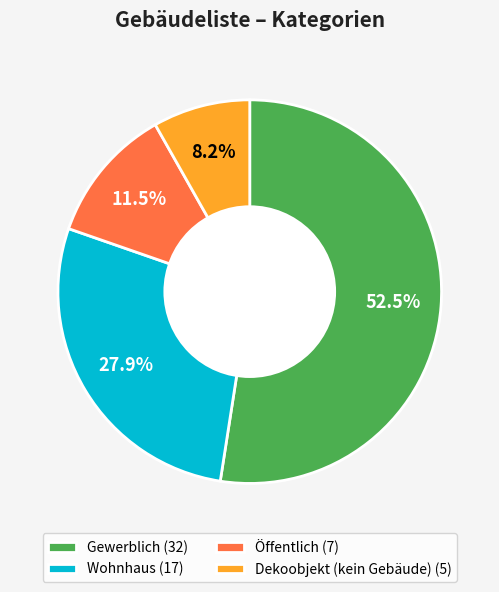

How many slices are in this pie chart?

4